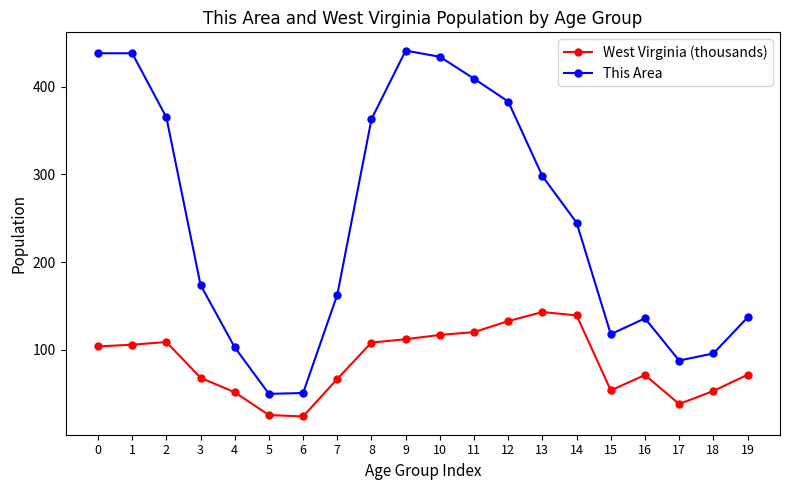

At 3, list the series in order from smallest to largest.

West Virginia (thousands), This Area